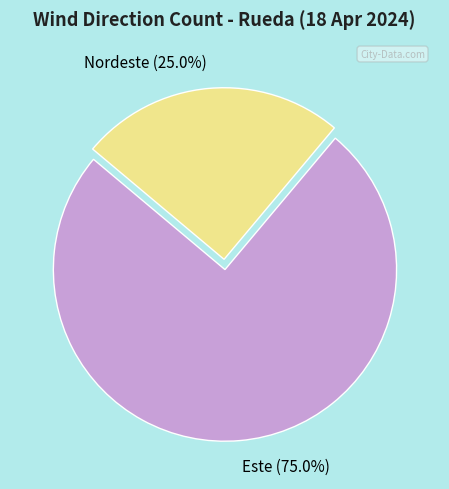

To the nearest percent, what is the average slice percentage?

50%